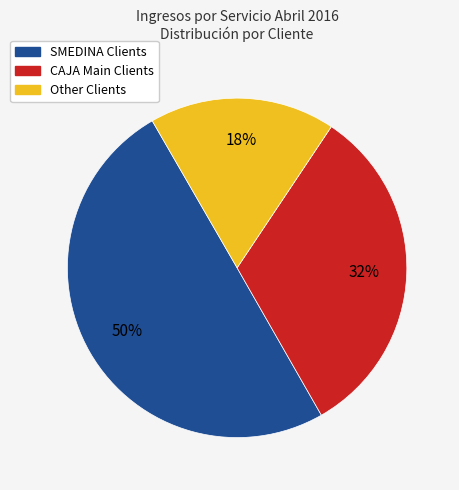

Which category has the biggest portion of the pie?

SMEDINA Clients